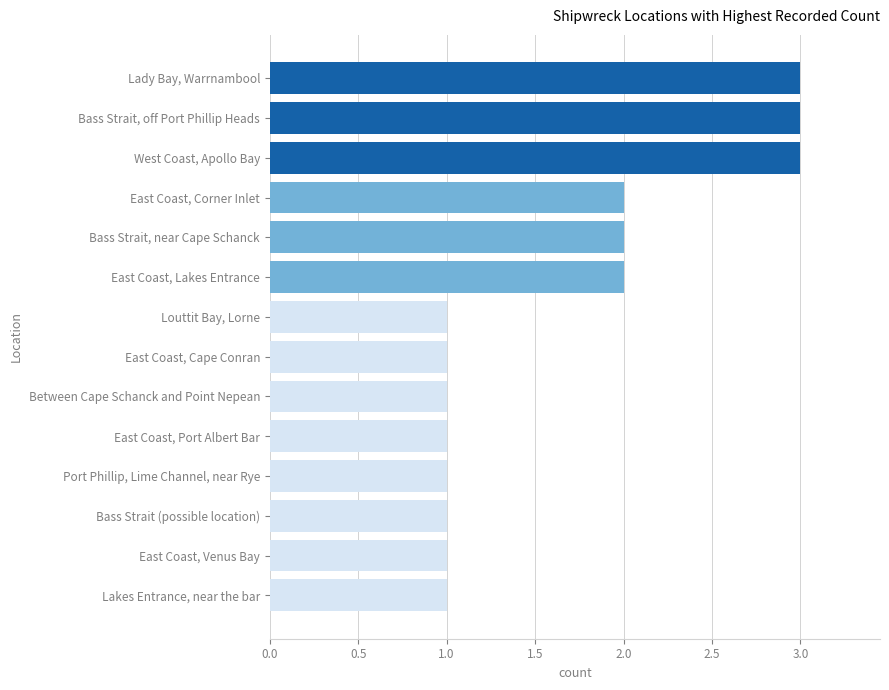

What is the approximate value at Lady Bay, Warrnambool?

3